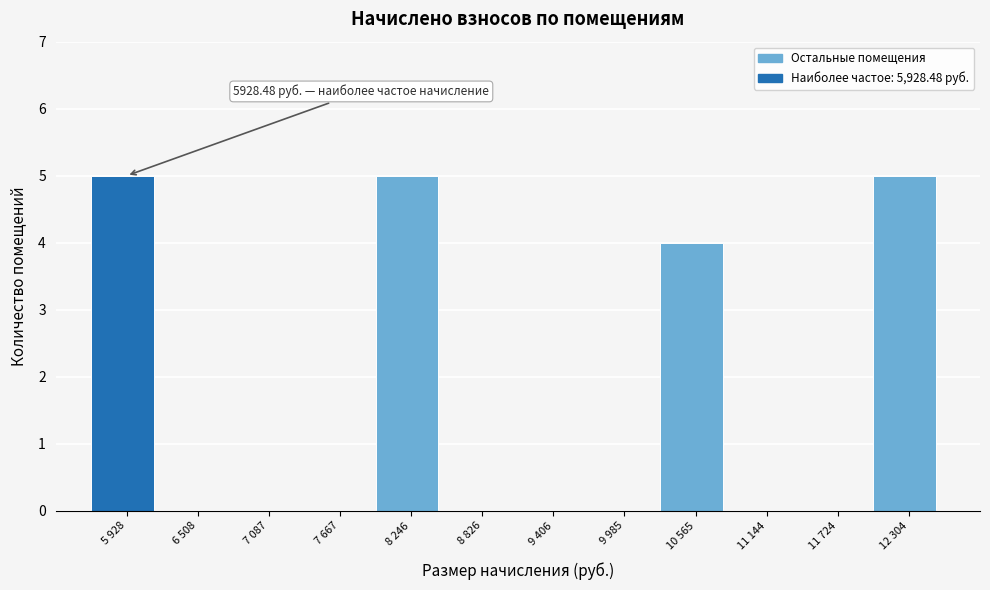

Reading left to right, list all the values displayed in this chart.

5 928=5	6 508=0	7 087=0	7 667=0	8 246=5	8 826=0	9 406=0	9 985=0	10 565=4	11 144=0	11 724=0	12 304=5